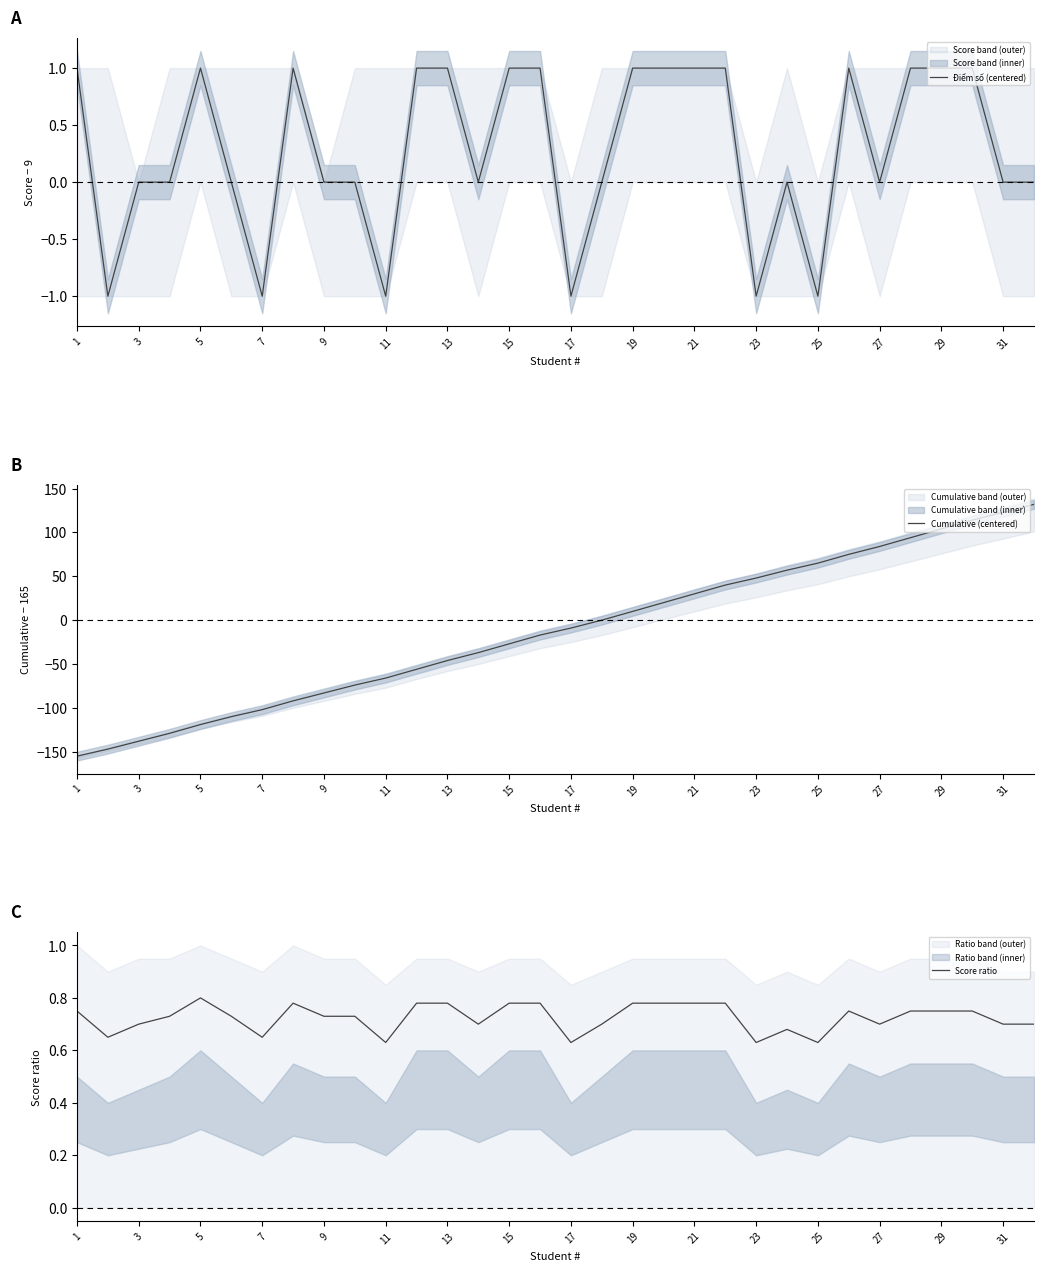

At how many categories does at least one series exceed 112?

3